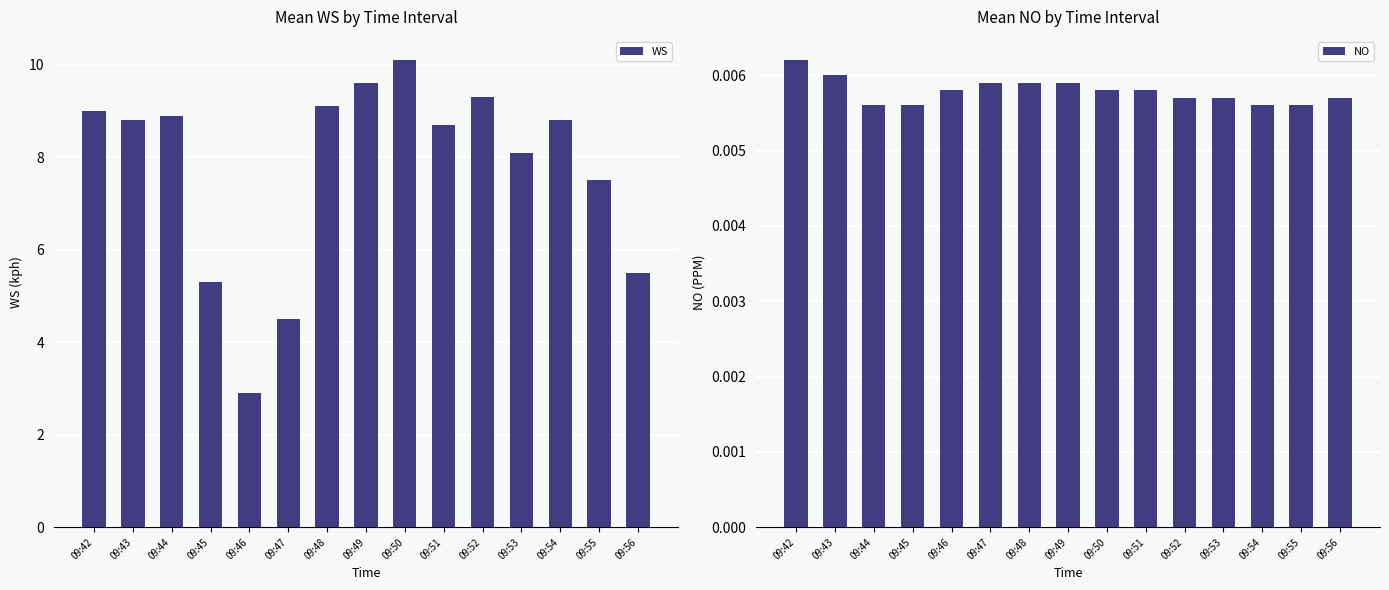

Between 09:47 and 09:50, which series saw the biggest shift?

WS